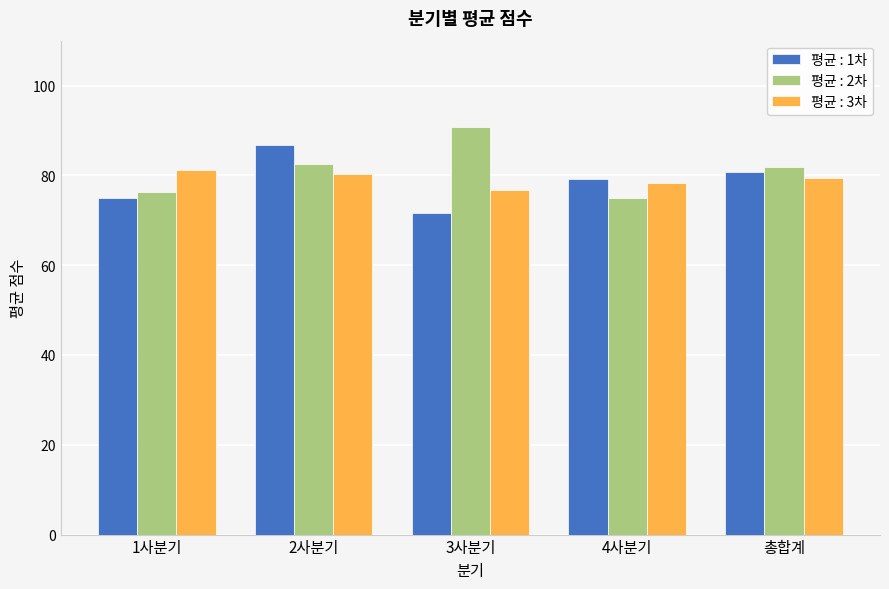

What is the difference between the highest and lowest values at 3사분기?

19.2